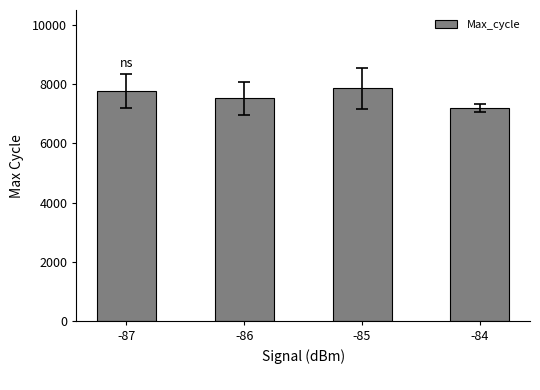

Which category has the lowest value across all series?

-84